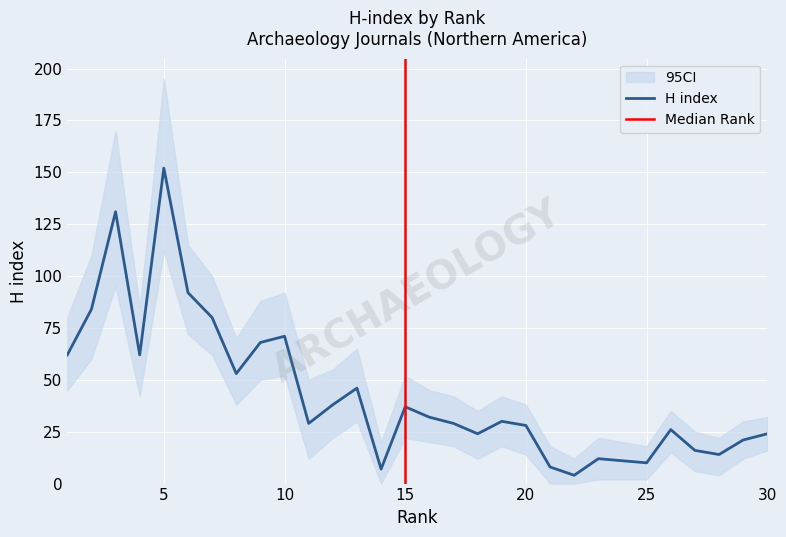

What is the value of the CI_lower point at the 9th from the left?

50.0